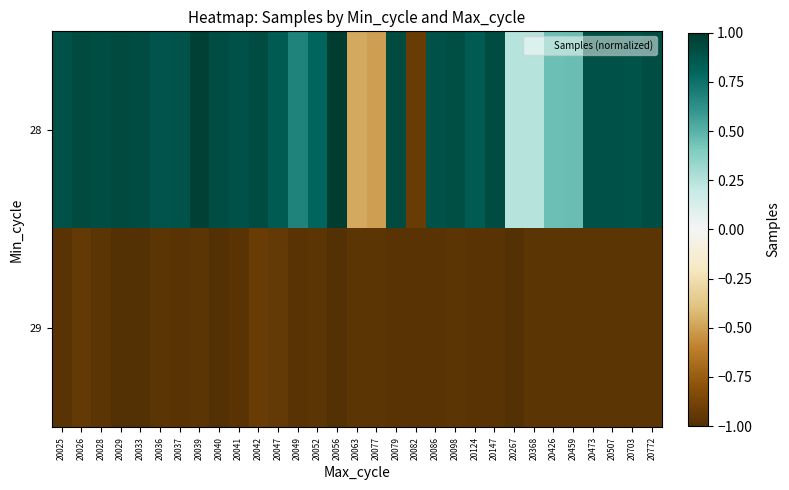

Which series has the widest spread of values?

28